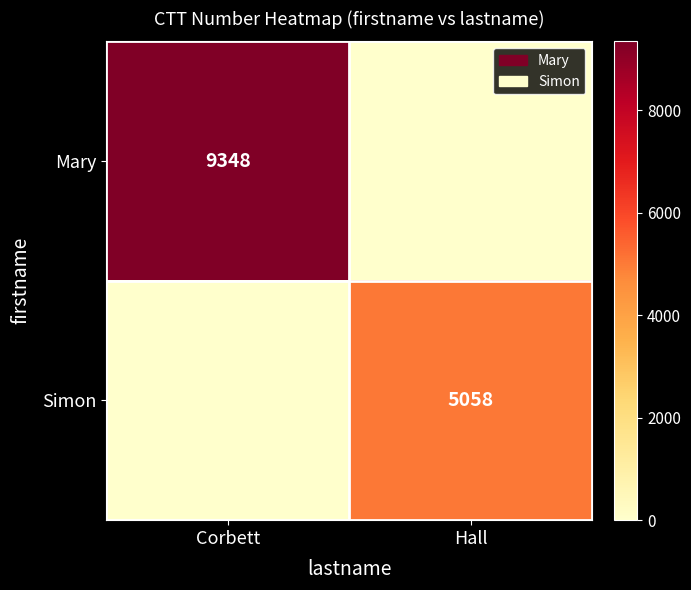

The Simon series shows 7428 at Hall. True or false?

False